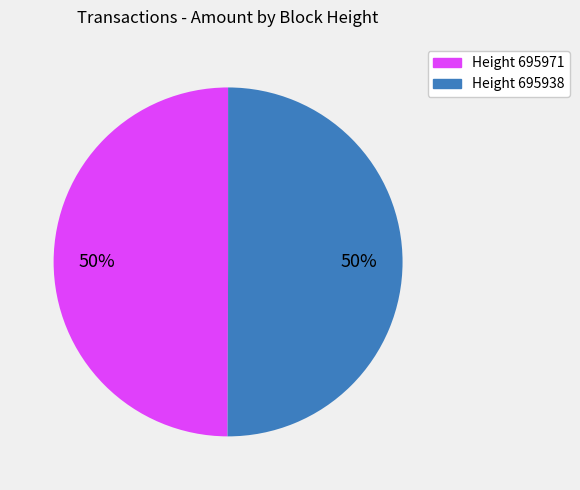

Count the number of slices in the pie.

2